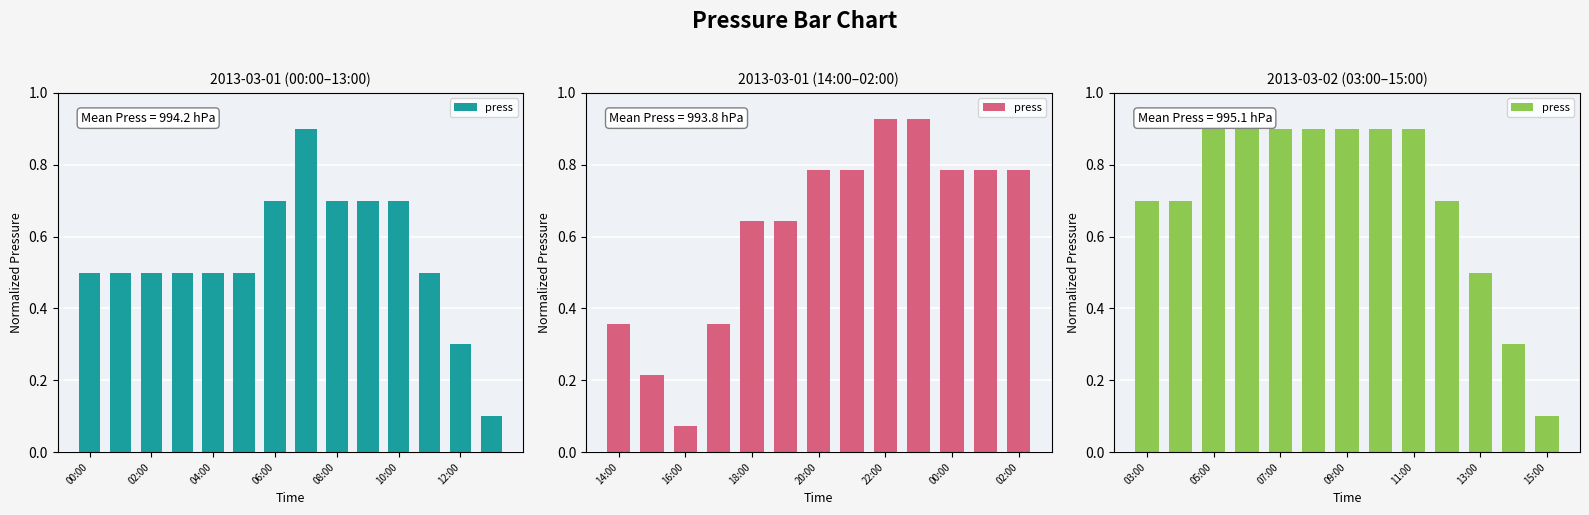

What is the label of the 10th bar from the left?

9